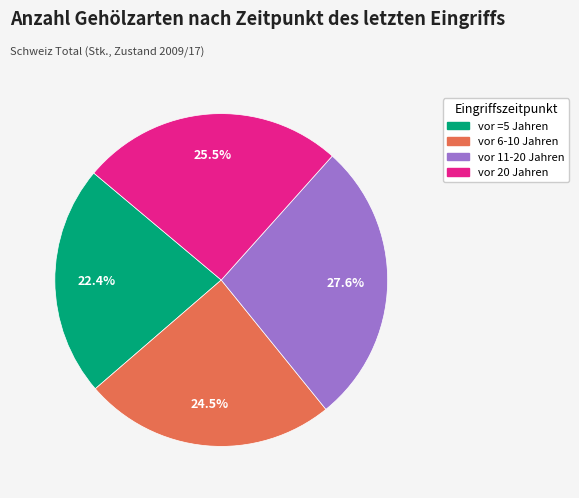

True or false: vor =5 Jahren accounts for 22% of the total.

True